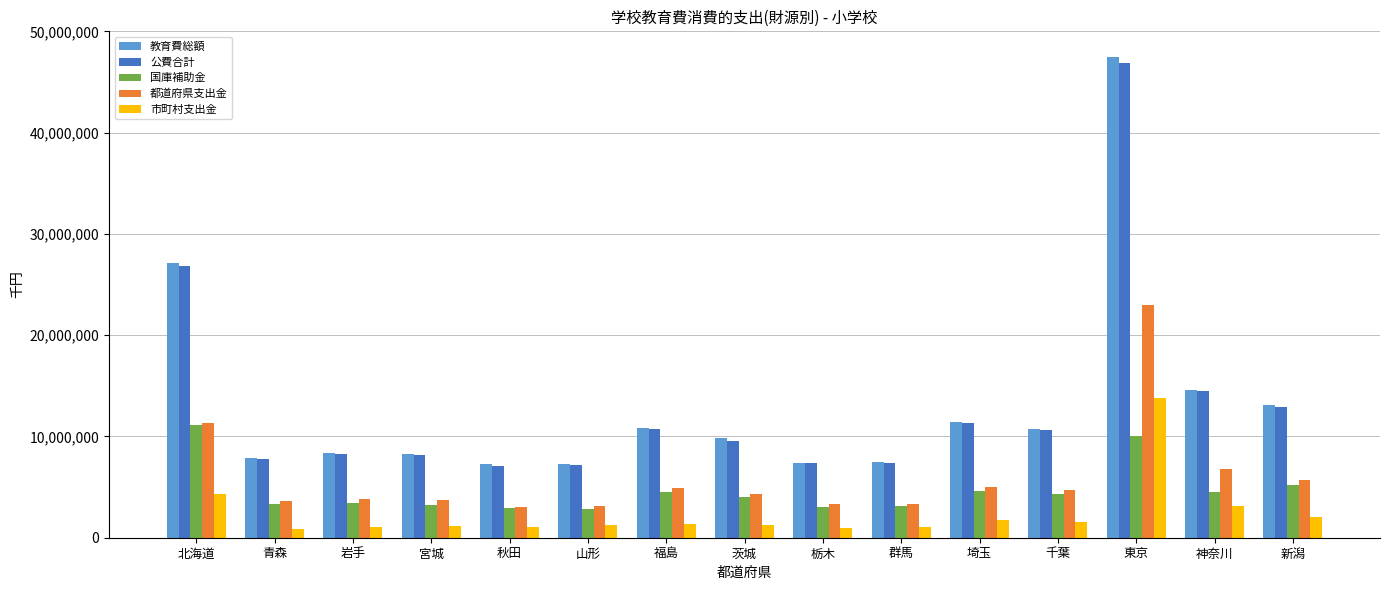

Read the 国庫補助金 value at 茨城.

4050427